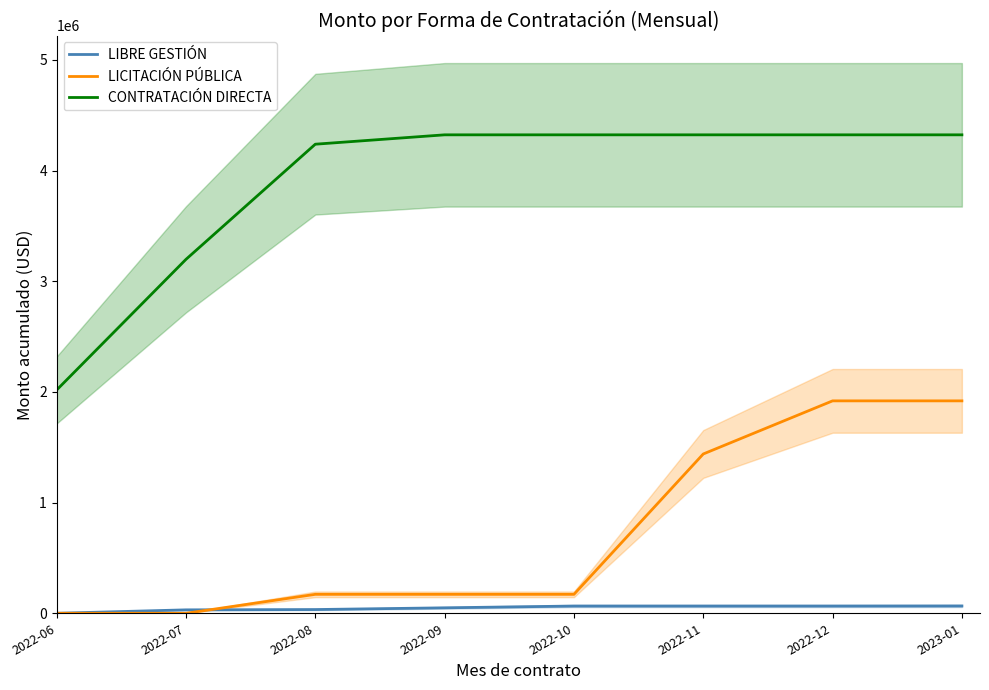

What is the total value across all series at 2022-06?

2017210.2